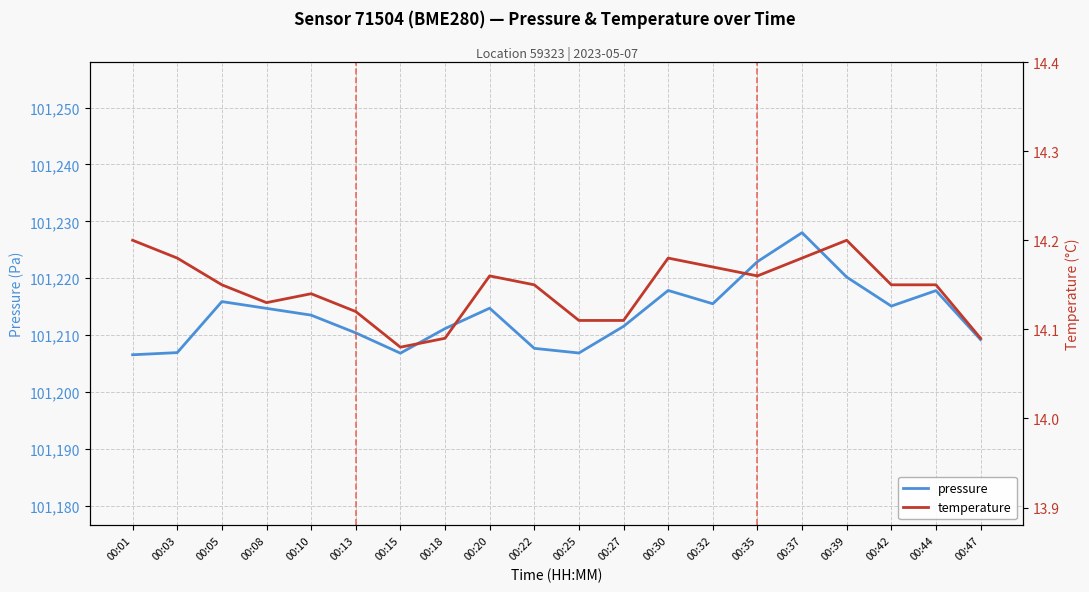

In pressure, how many points are higher than both neighbors (excluding endpoints)?

5